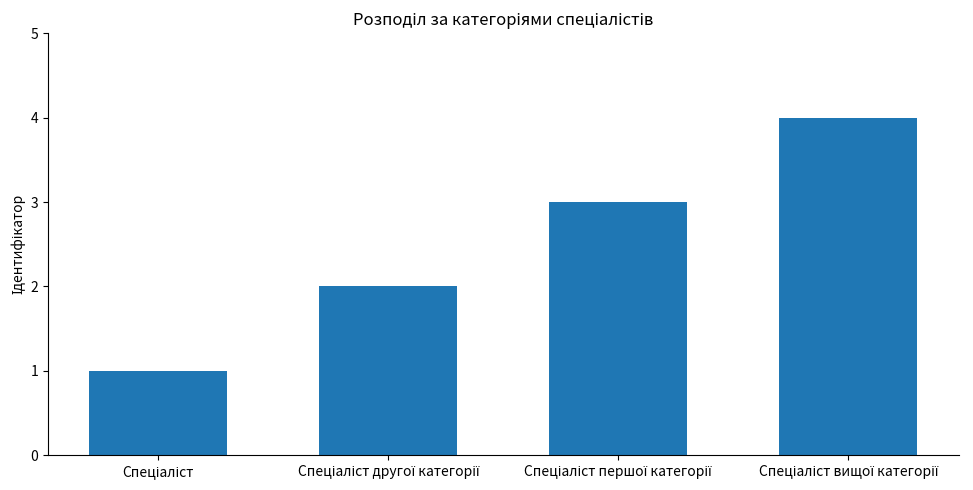

What is the greatest value displayed?

4